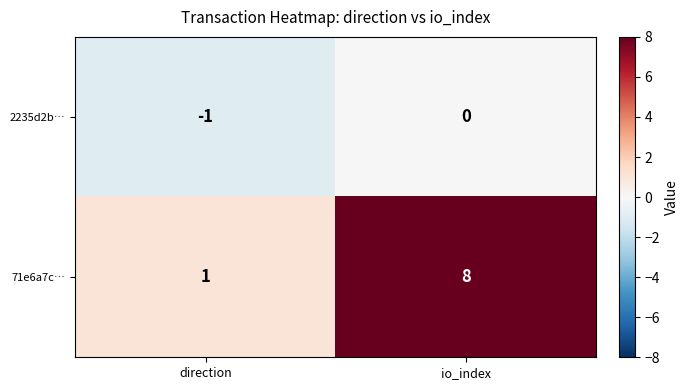

What is the sum of the 71e6a7c… values at direction and io_index?

9